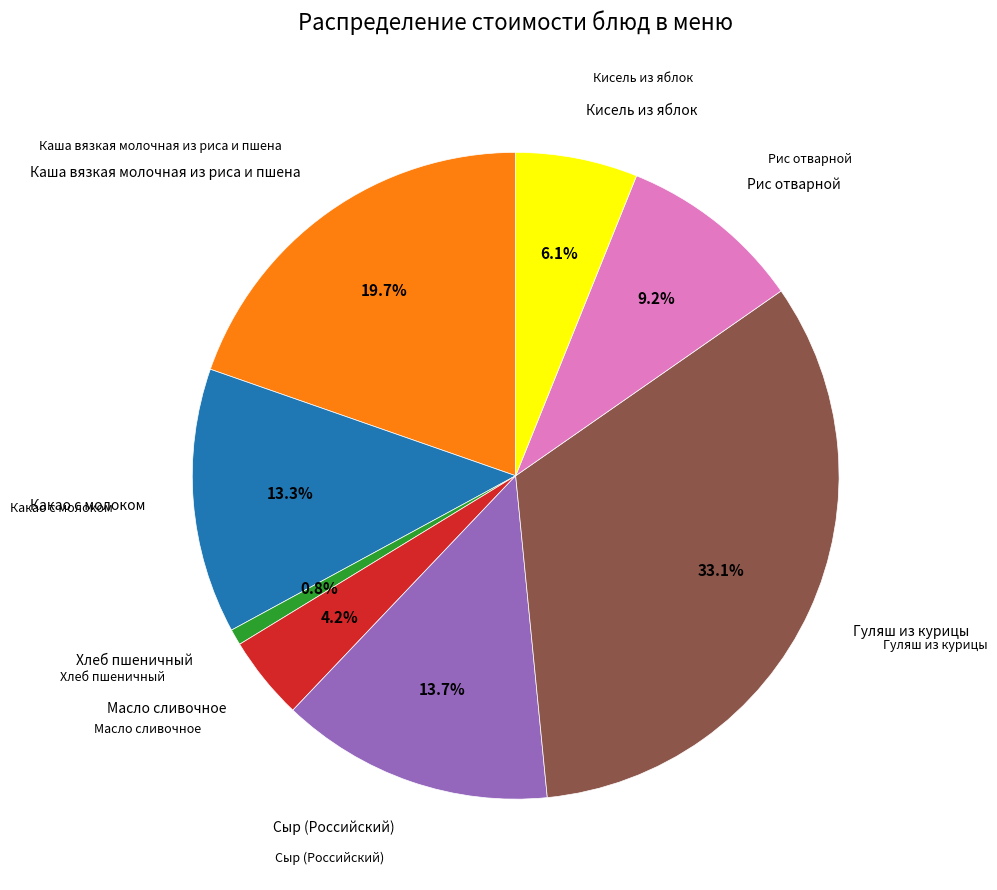

How many slices are in this pie chart?

8